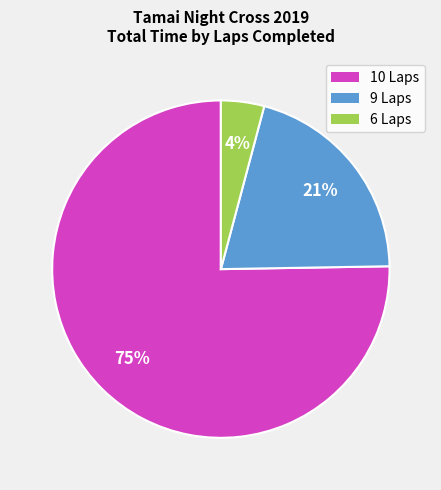

How many segments does this pie chart have?

3